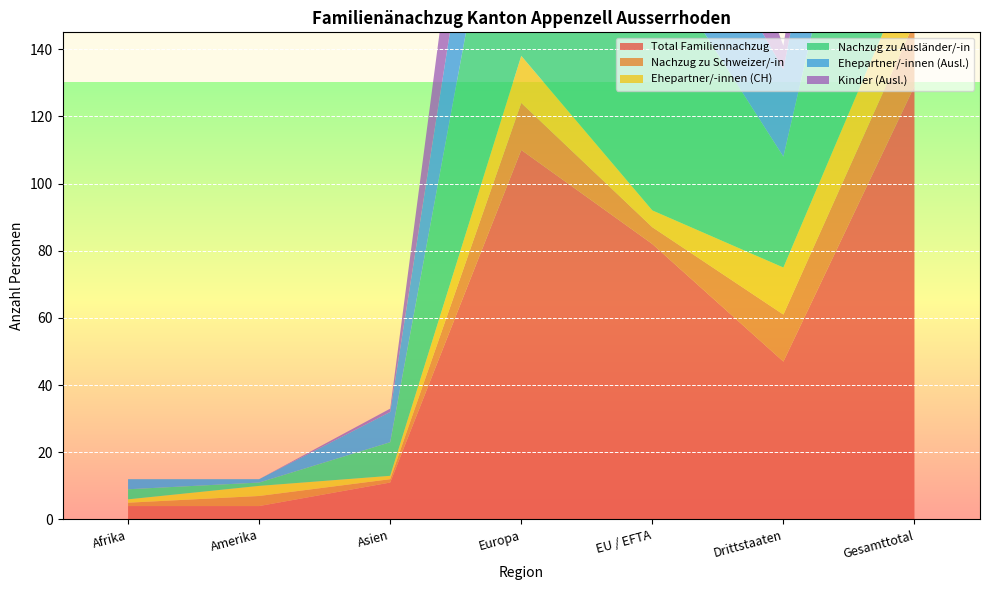

Reading left to right, transcribe all the data shown in this chart.

Total Familiennachzug: 4	4	11	110	82	47	129
Nachzug zu Schweizer/-in: 1	3	1	14	5	14	19
Ehepartner/-innen (CH): 1	3	1	14	5	14	19
Nachzug zu Ausländer/-in: 3	1	10	96	77	33	110
Ehepartner/-innen (Ausl.): 3	1	9	46	33	26	59
Kinder (Ausl.): 0	0	1	50	44	7	51